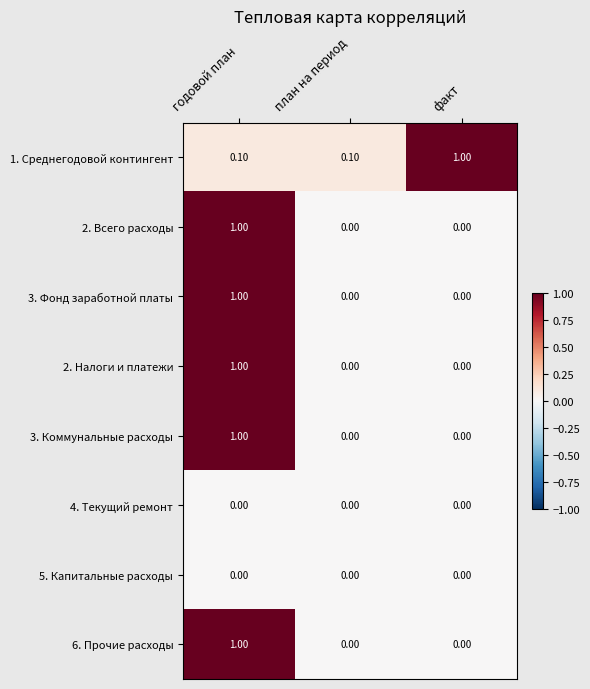

Which series changed the most between план на период and факт?

1. Среднегодовой контингент